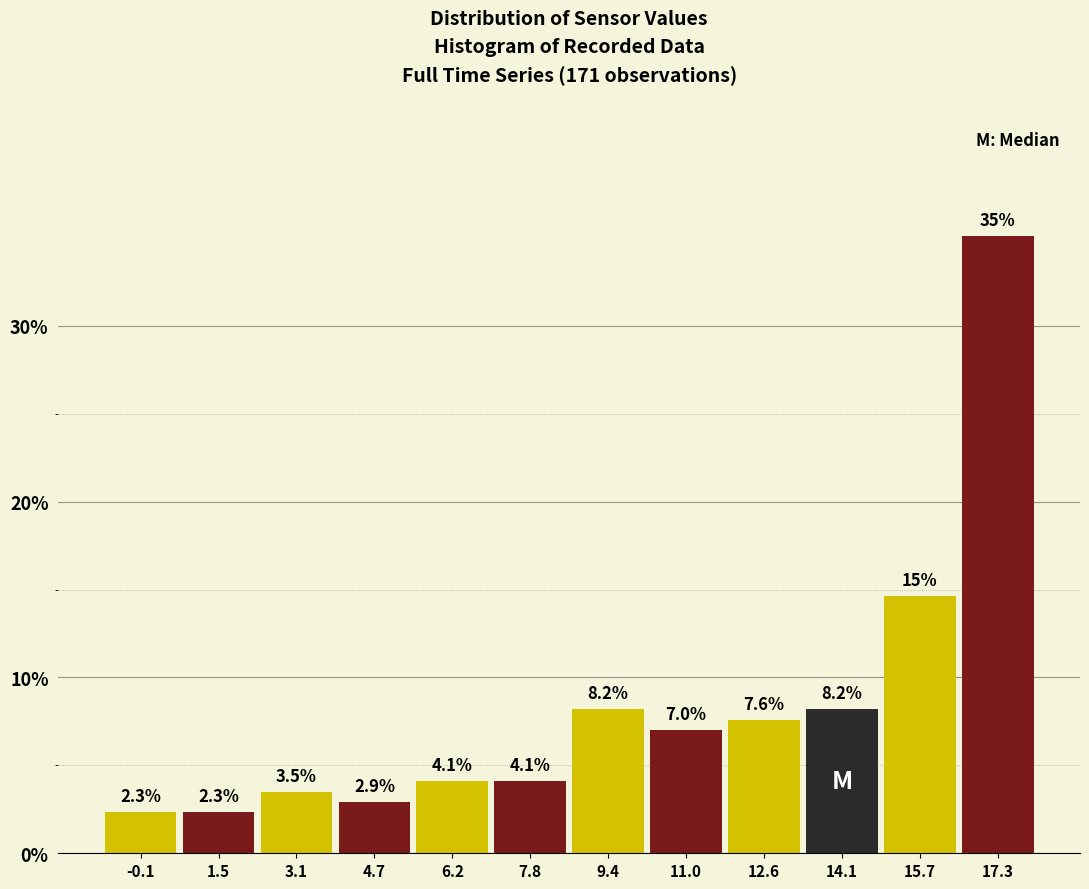

Which range on the x-axis has the tallest bar?

16.6 to 18.0